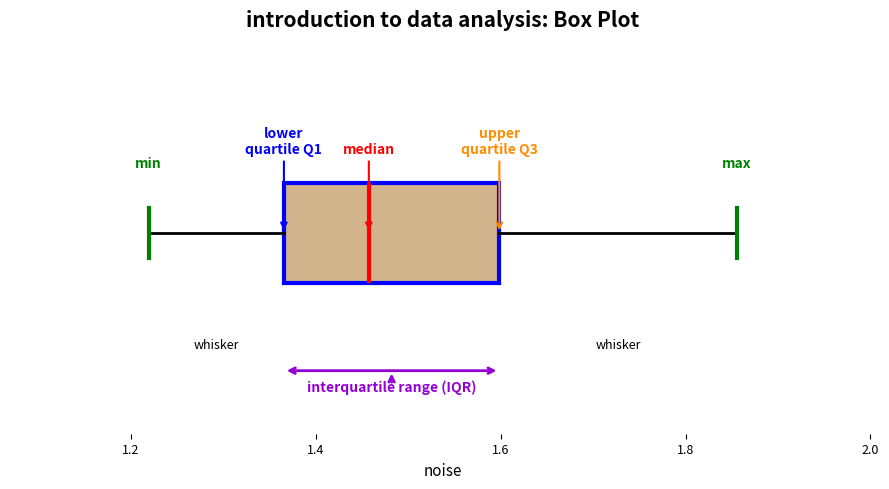

Transcribe this box plot: give where the median line is, the range the box spans, and where the two whiskers end, as read against the x-axis. The values are not printed on the chart, so give them approximately, as read against the axis.

median 1.46, box 1.36 to 1.60, whiskers 1.22 to 1.86